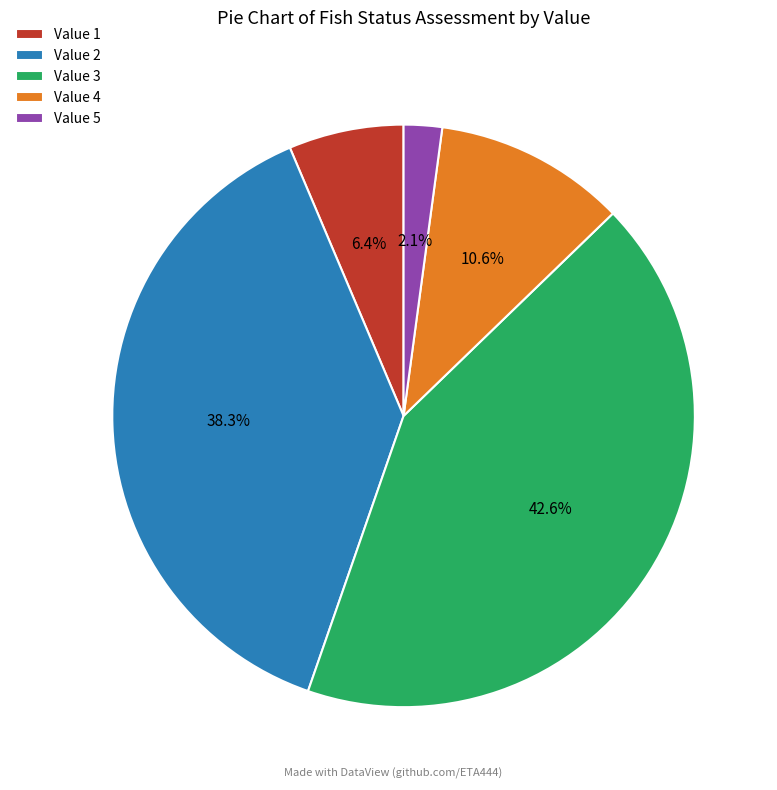

How many slices are in this pie chart?

5